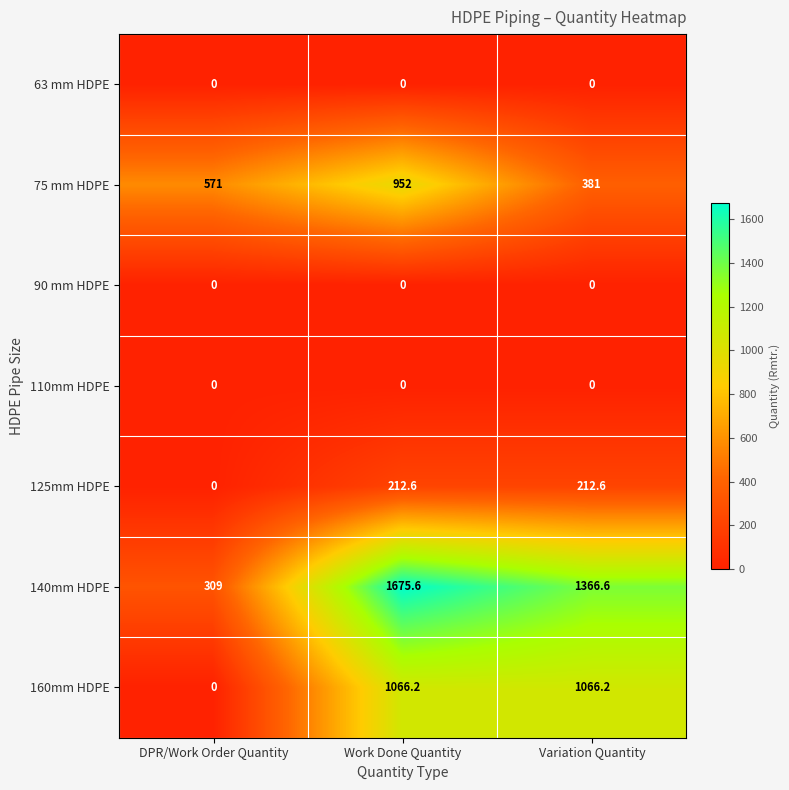

Read the 75 mm HDPE value at DPR/Work Order Quantity.

571.0